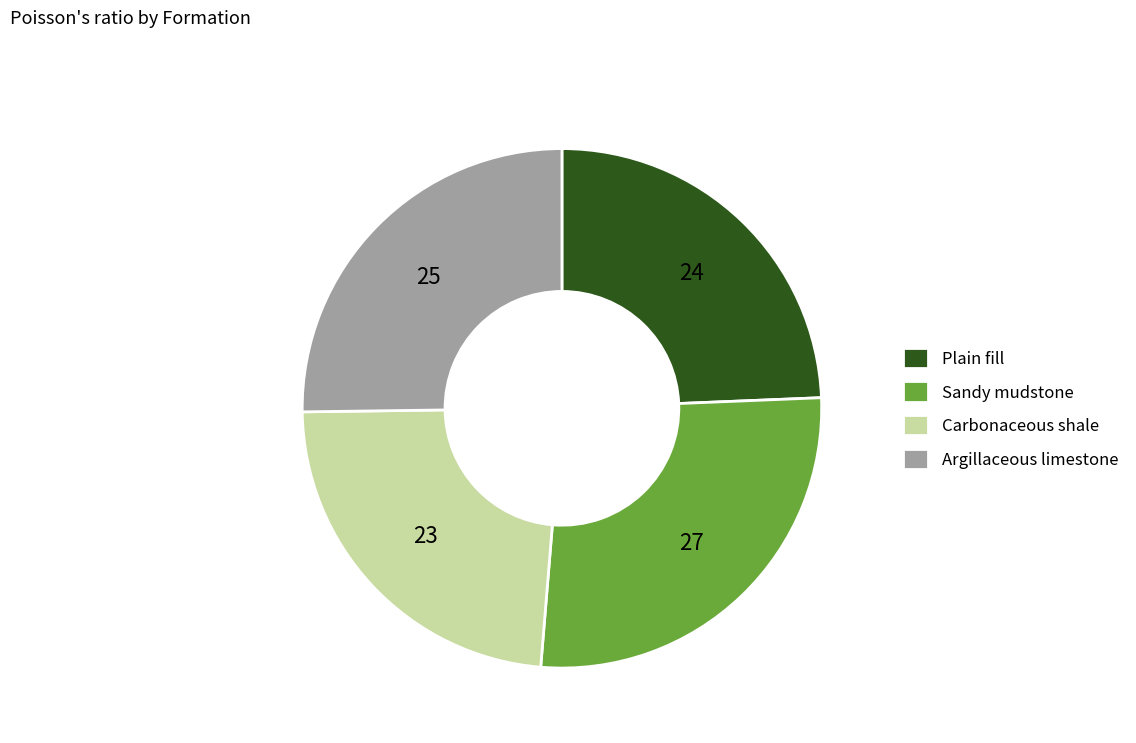

True or false: Plain fill accounts for 24% of the total.

True